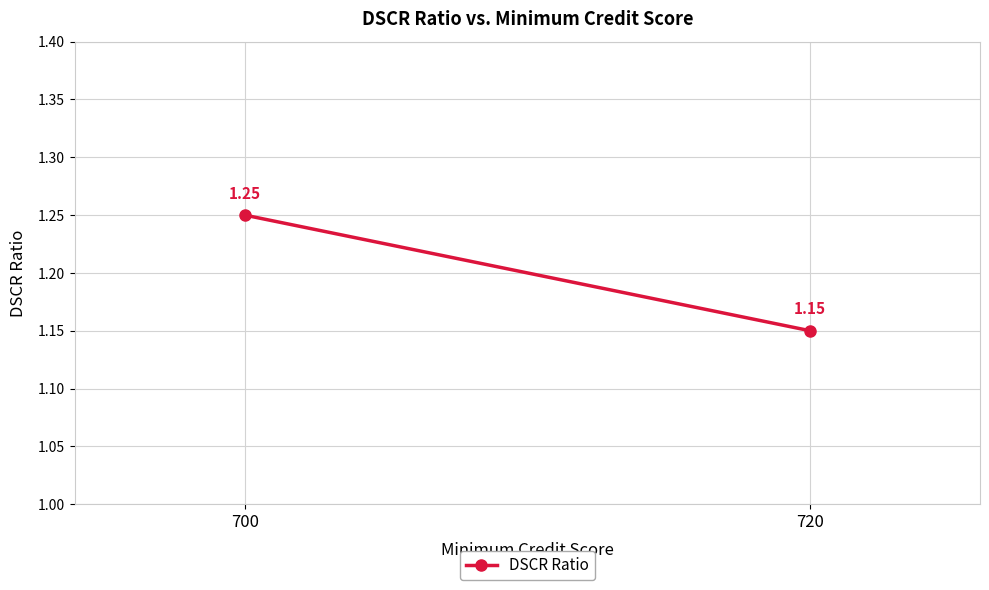

Reading left to right, extract all data points from this chart.

700=1.2	720=1.1